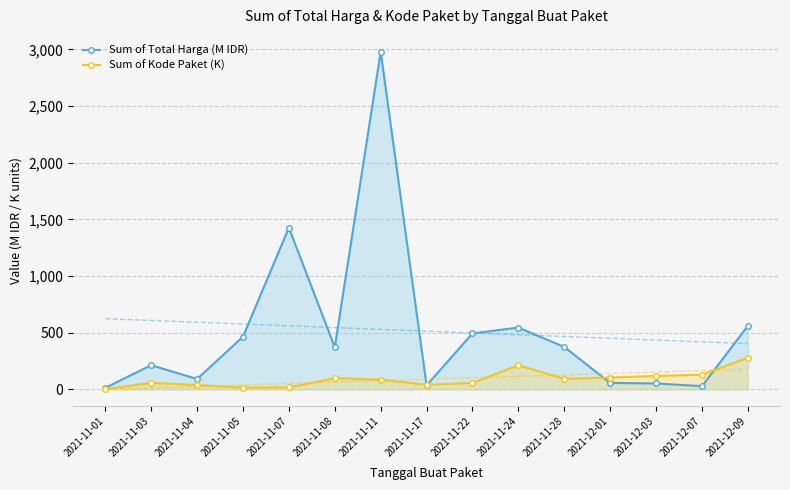

Reading left to right, transcribe all the data shown in this chart.

Sum of Total Harga (M IDR): 2021-11-01=12.8	2021-11-03=212.7	2021-11-04=90.7	2021-11-05=464.0	2021-11-07=1425.9	2021-11-08=370.6	2021-11-11=2979.0	2021-11-17=34.3	2021-11-22=493.0	2021-11-24=544.8	2021-11-28=373.4	2021-12-01=56.2	2021-12-03=51.6	2021-12-07=27.4	2021-12-09=560.0
Sum of Kode Paket (K): 2021-11-01=1.1	2021-11-03=56.5	2021-11-04=37.8	2021-11-05=13.7	2021-11-07=16.8	2021-11-08=97.6	2021-11-11=84.8	2021-11-17=40.1	2021-11-22=55.8	2021-11-24=212.6	2021-11-28=91.1	2021-12-01=103.5	2021-12-03=117.8	2021-12-07=128.5	2021-12-09=277.7